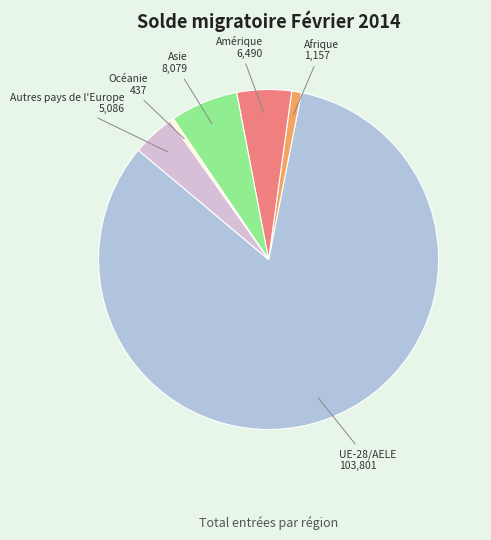

Is the sum of Amérique and Asie greater than half?

No